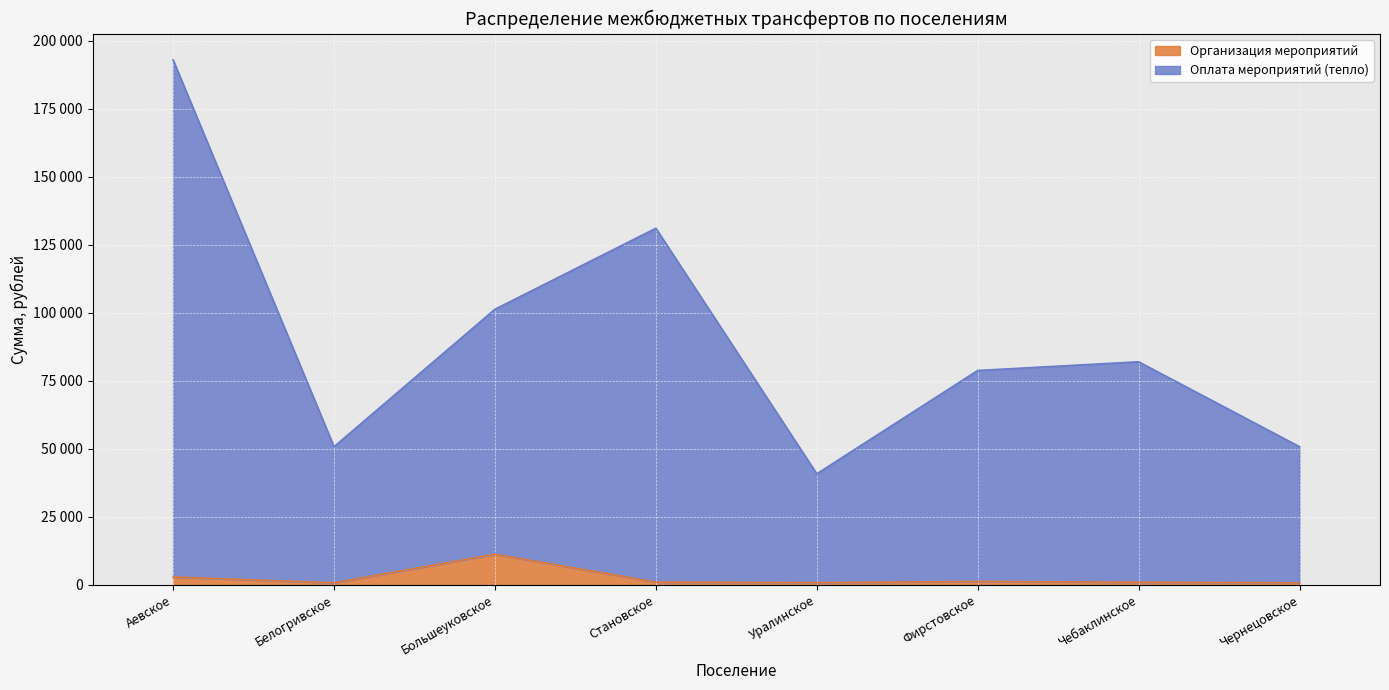

Where is the first local maximum for Оплата мероприятий (тепло)?

Становское